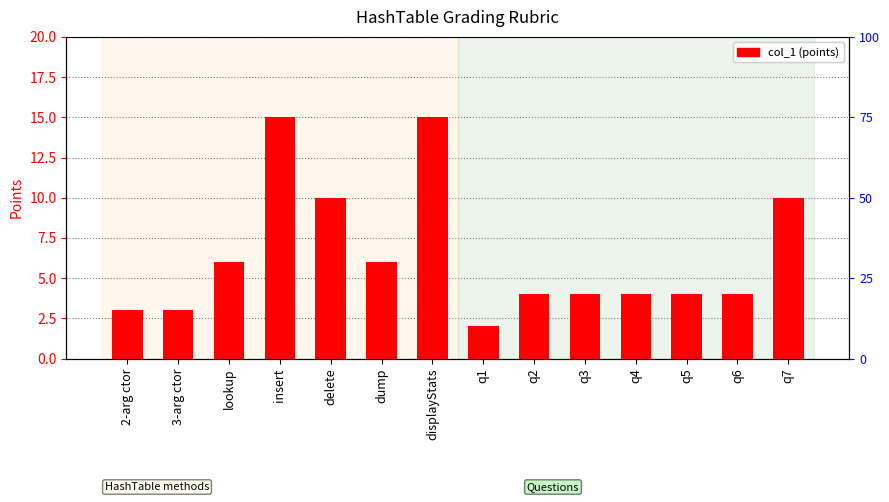

What is the sum of all values?

90